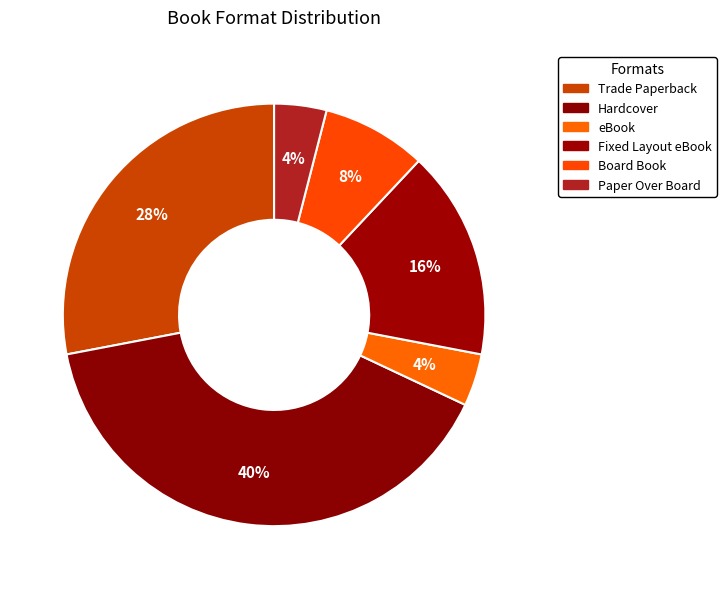

How many segments does this pie chart have?

6